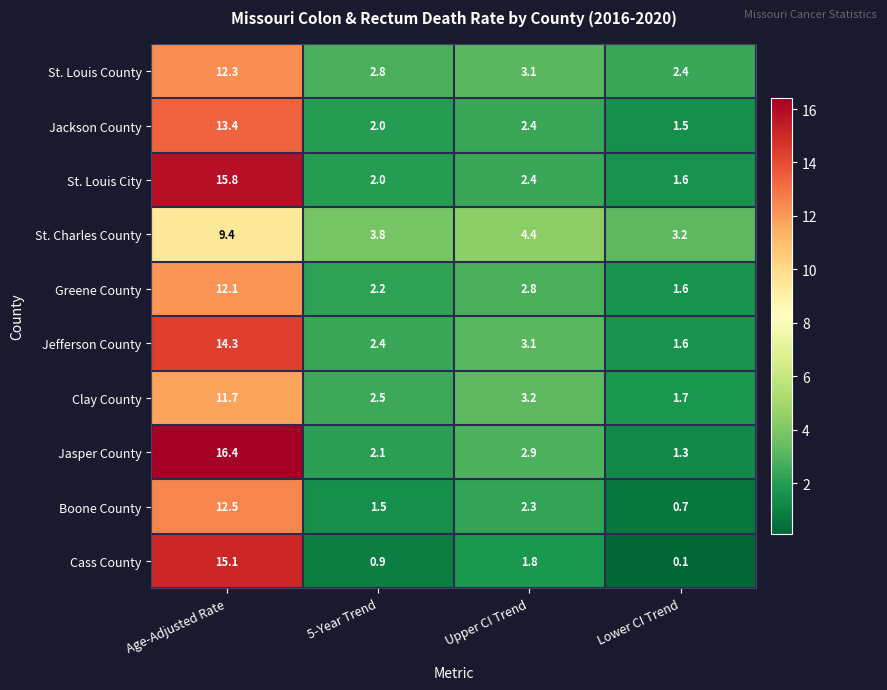

Which series has the widest spread of values?

Jasper County